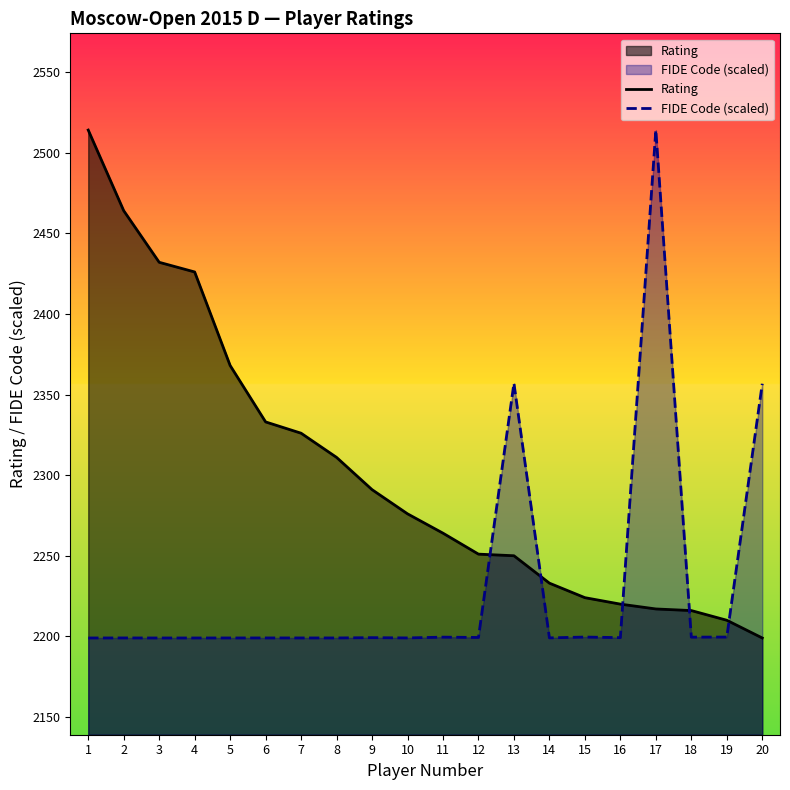

Is it true that Rating equals 2251.0 at 12?

True